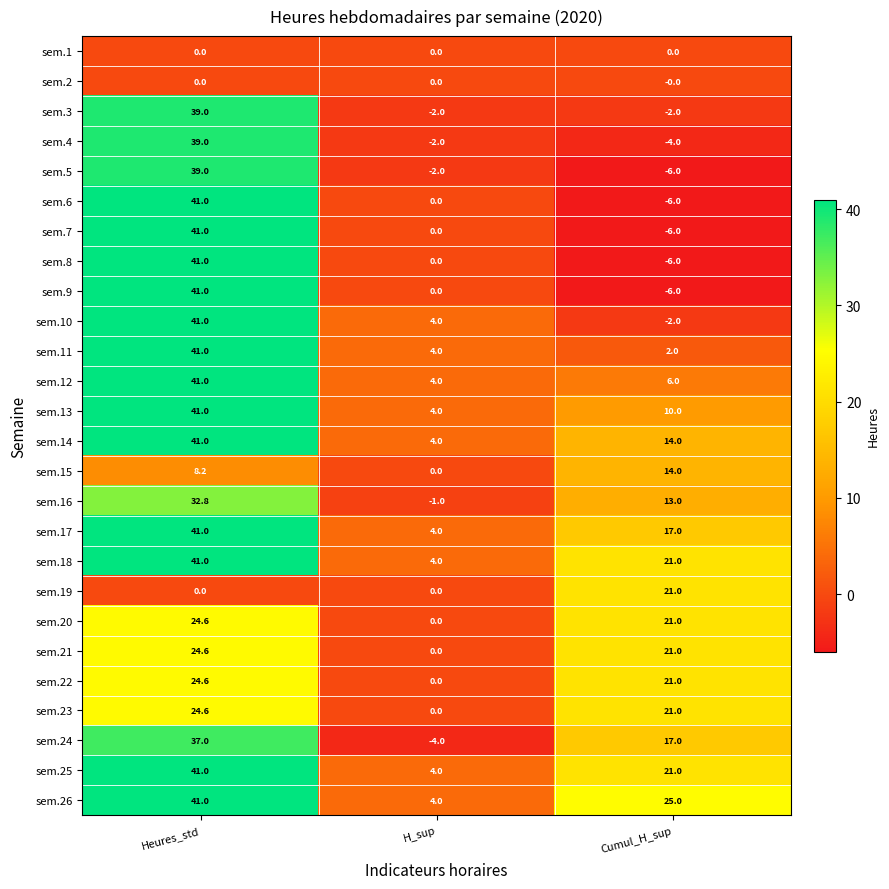

What is the difference between the maximum and minimum values in the sem.16 series?

33.8